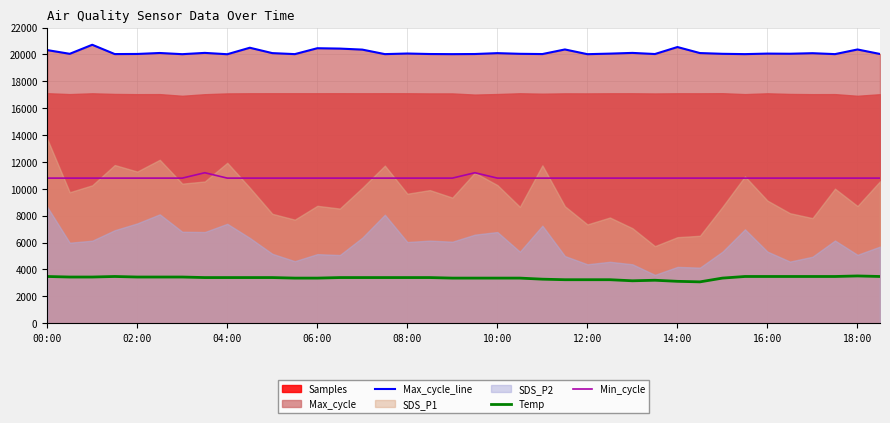

True or false: Max_cycle_line and Min_cycle intersect in this chart.

False